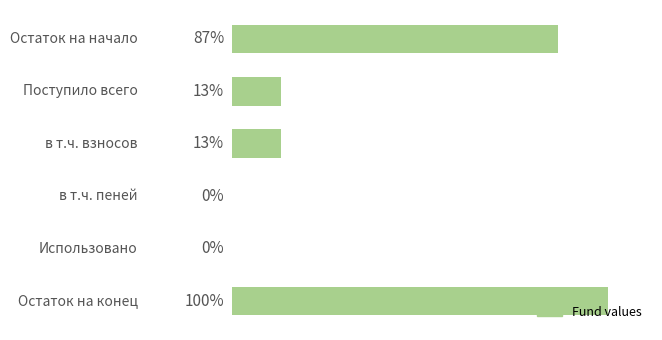

Are the bars grouped side by side (vs. stacked)?

No